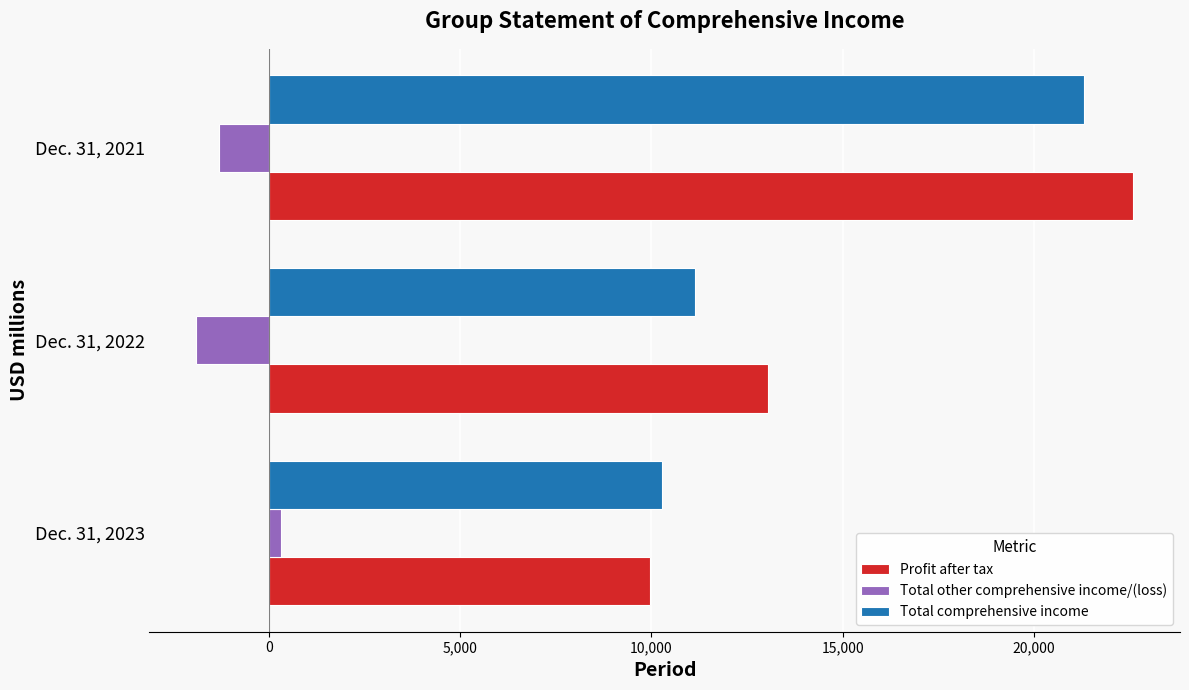

How many categories are shown in the chart?

3